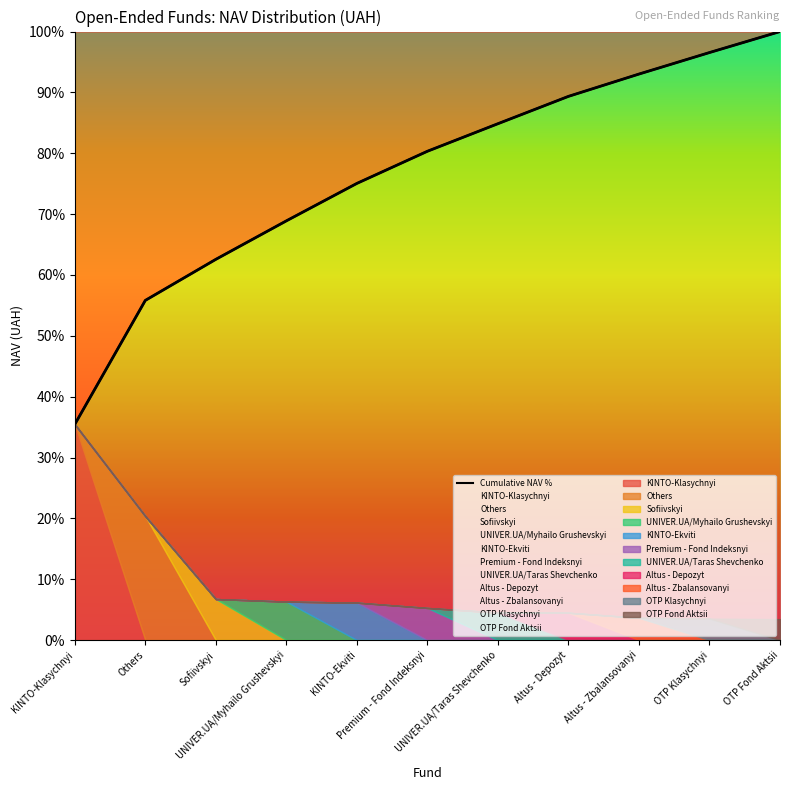

What is the average value?

76.5